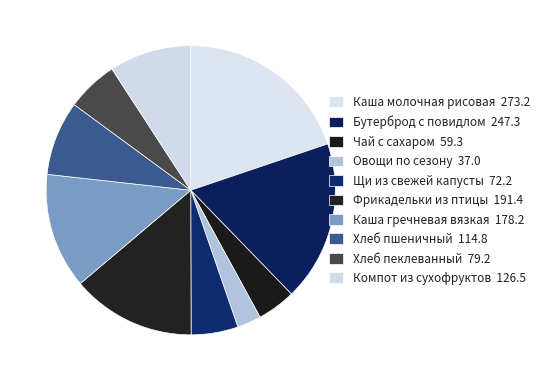

How many slices are in this pie chart?

10